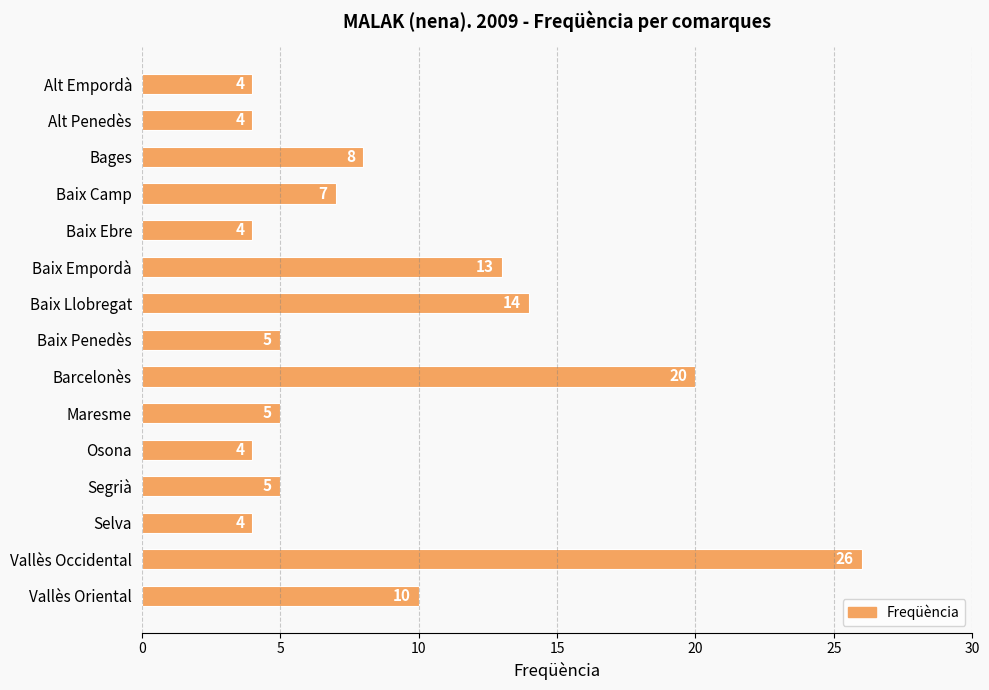

Between Segrià and Bages, which is larger?

Bages